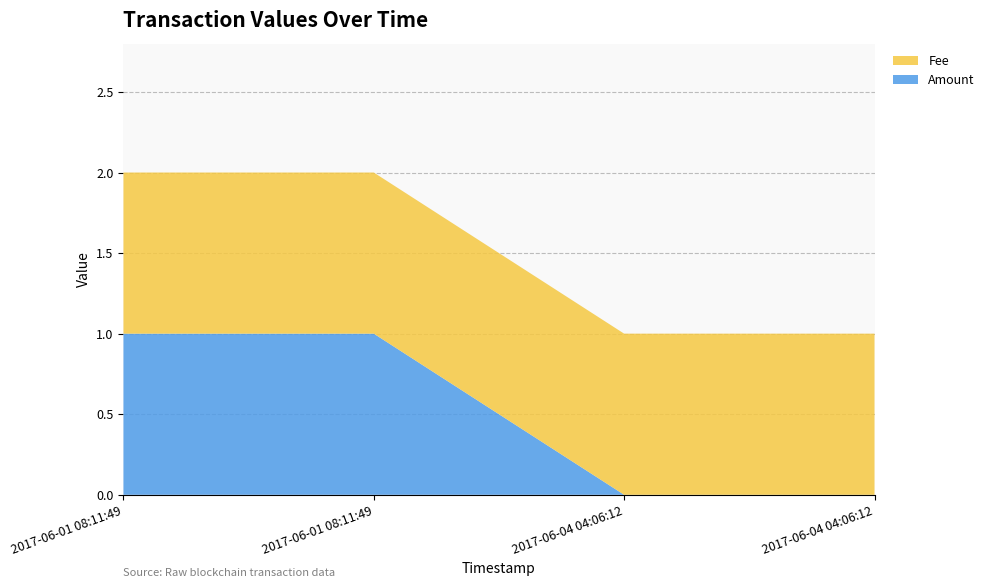

Reading left to right, extract all data points from this chart.

Amount: 2017-06-01 08:11:49=1	2017-06-01 08:11:49=1	2017-06-04 04:06:12=0	2017-06-04 04:06:12=0
Fee: 2017-06-01 08:11:49=1	2017-06-01 08:11:49=1	2017-06-04 04:06:12=1	2017-06-04 04:06:12=1